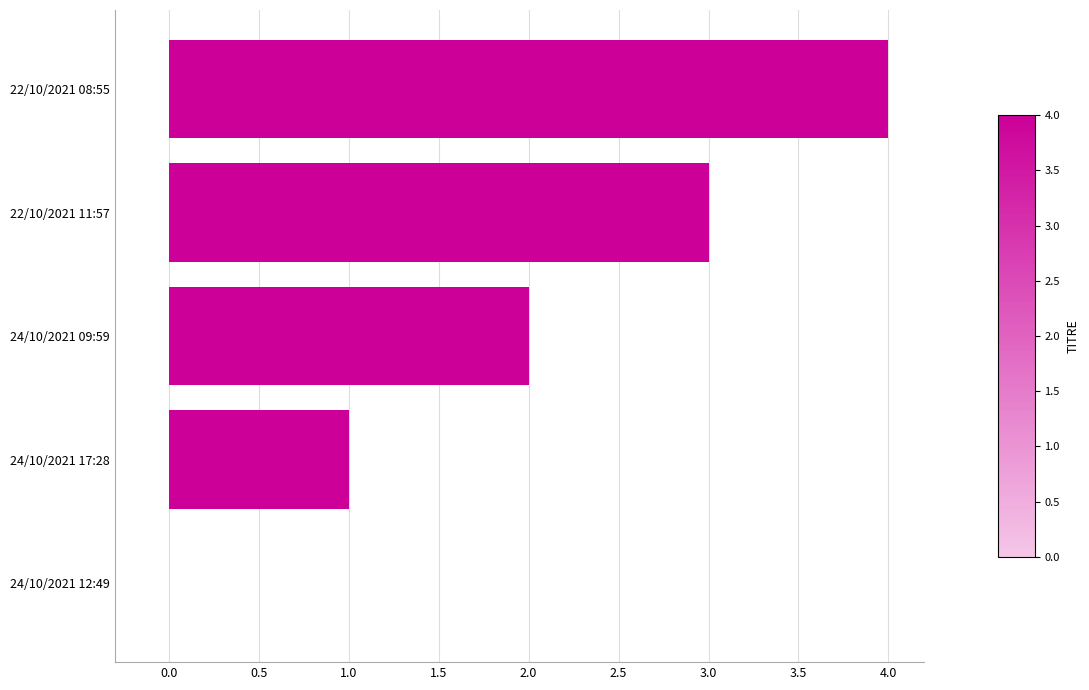

Between 22/10/2021 11:57 and 24/10/2021 12:49, which is larger?

22/10/2021 11:57